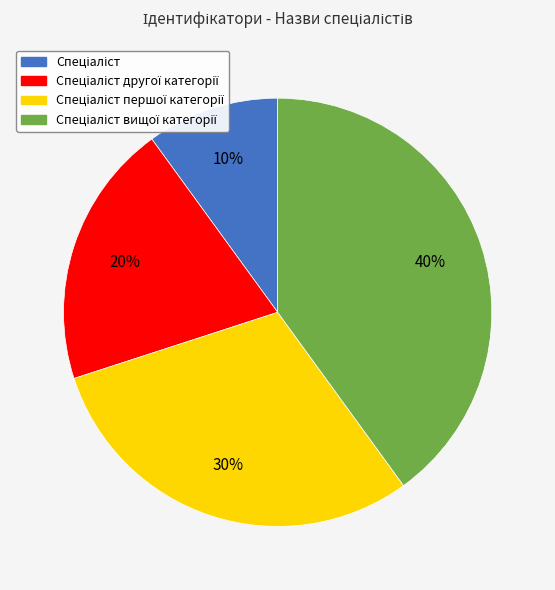

To the nearest percent, what is the average slice percentage?

25%